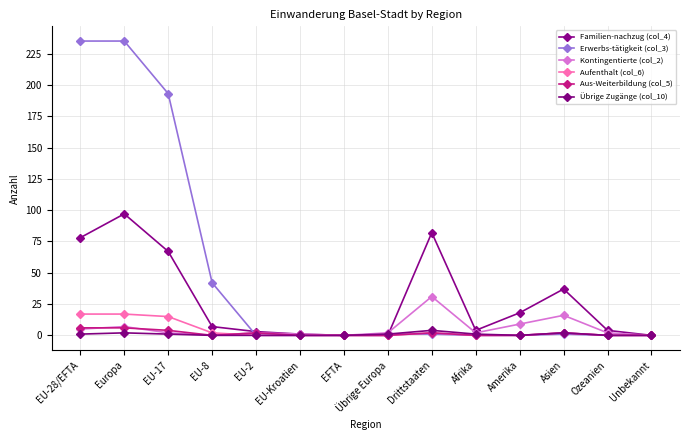

What is the highest value of the Erwerbs-tätigkeit (col_3) series?

235